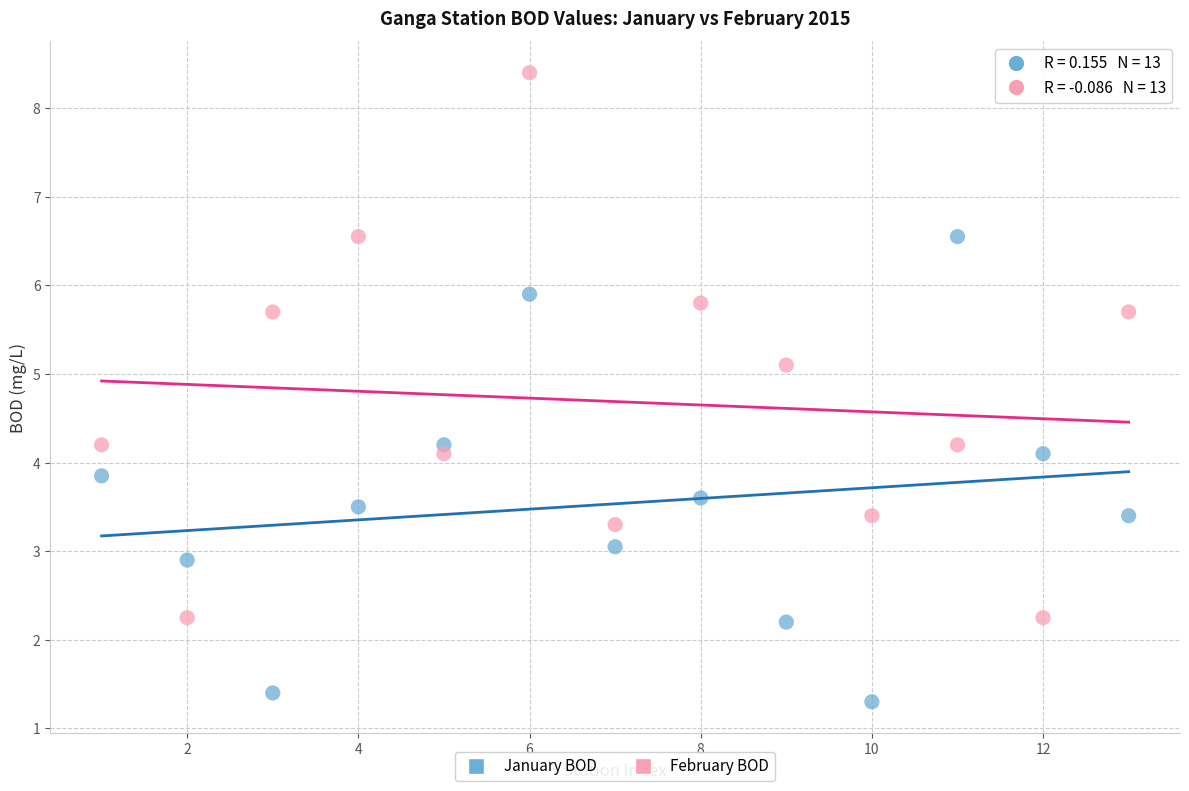

Which series has the largest Y range (max minus min)?

February BOD